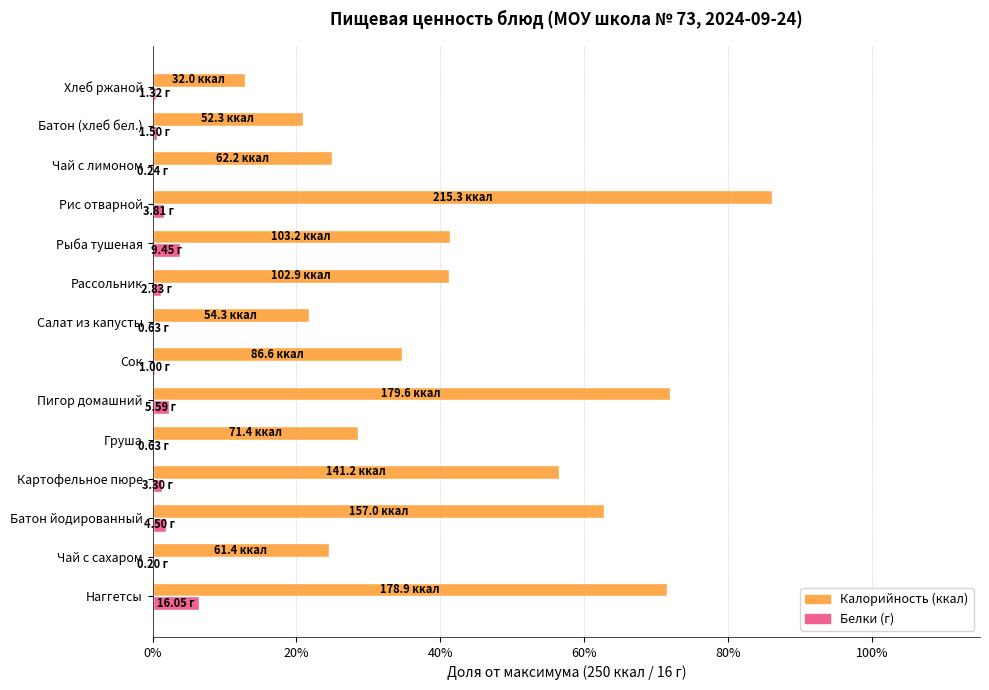

How many bars are there in each group?

2